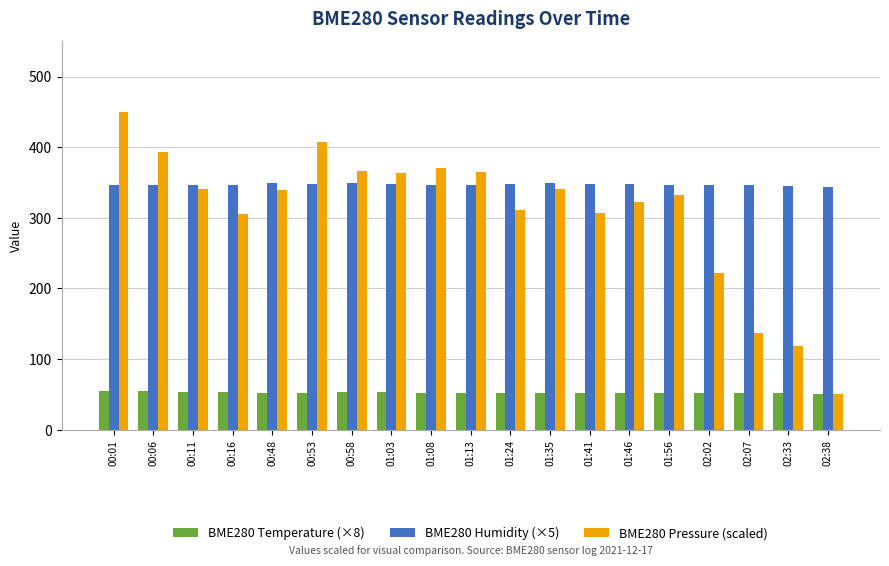

What position from the right is 02:02?

4